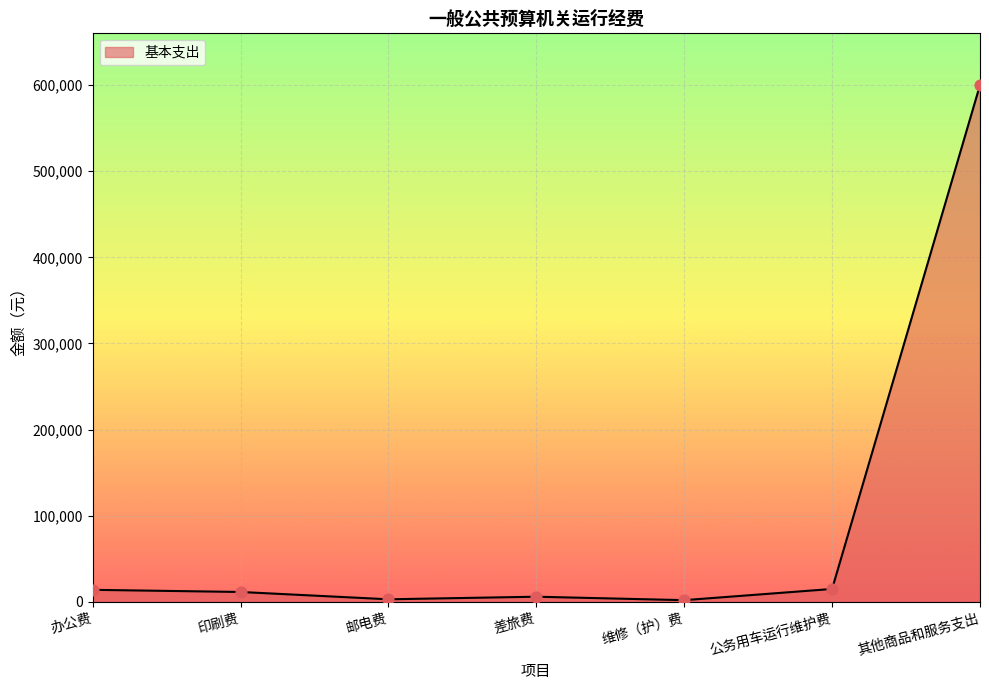

Between 公务用车运行维护费 and 邮电费, which is larger?

公务用车运行维护费